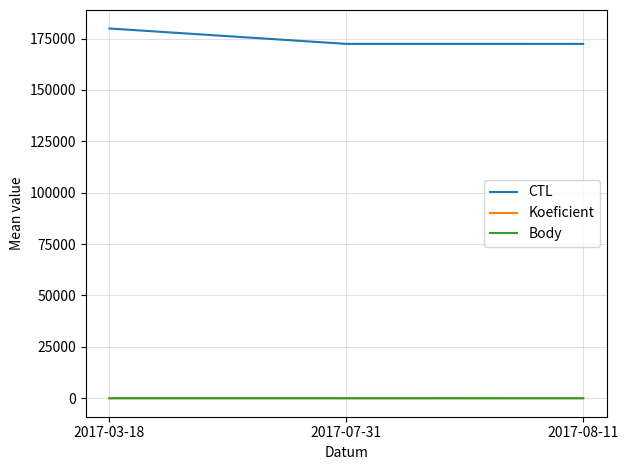

At 2017-08-11, list the series in order from largest to smallest.

CTL, Koeficient, Body